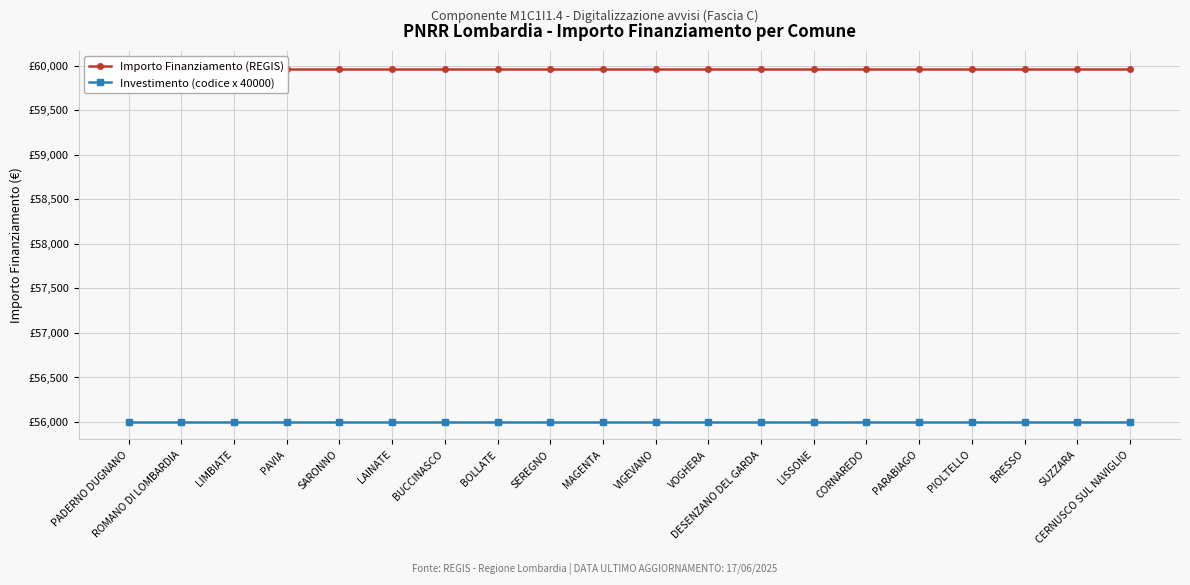

What is the label of the 2nd point from the left?

ROMANO DI LOMBARDIA